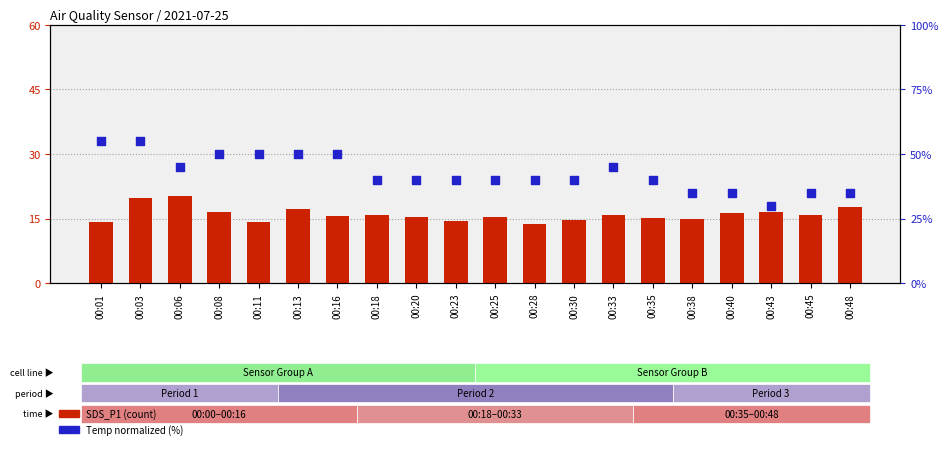

What is the total value across all series at 00:45?

50.8